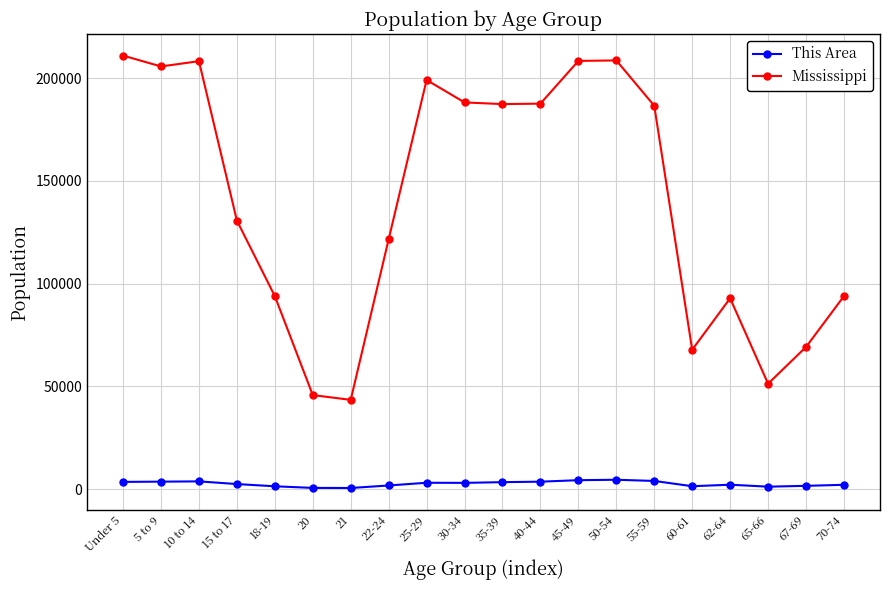

The value of Mississippi at 30-34 is 277242. True or false?

False